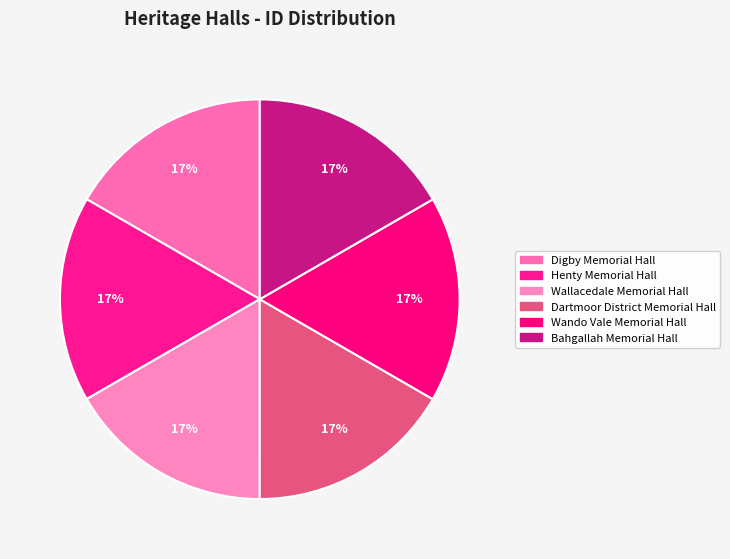

Count the number of slices in the pie.

6